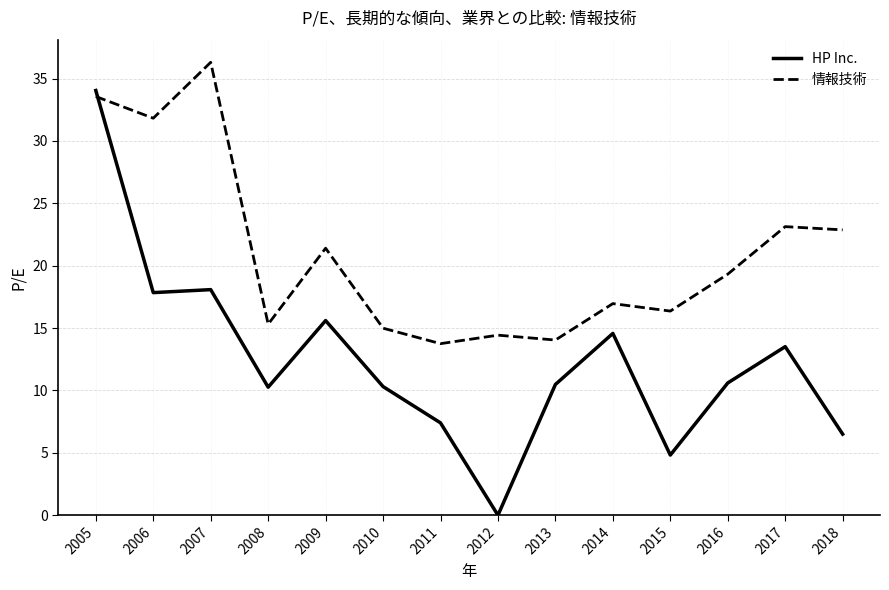

True or false: 情報技術 and HP Inc. cross at least once.

True